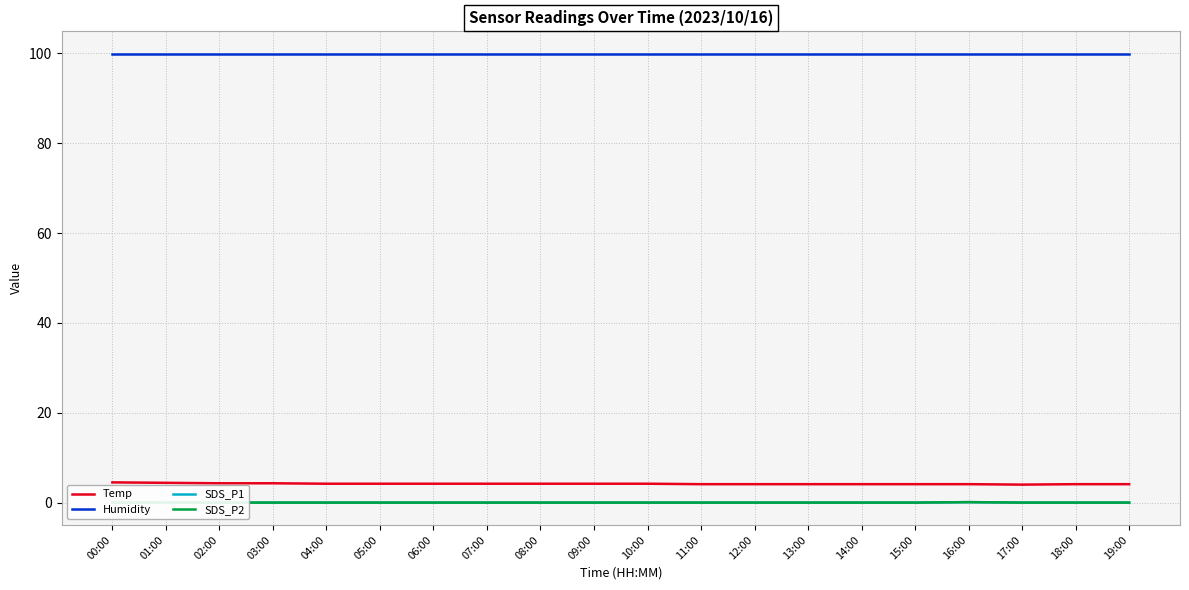

True or false: Temp has a value of 4.1 at 12:00.

True